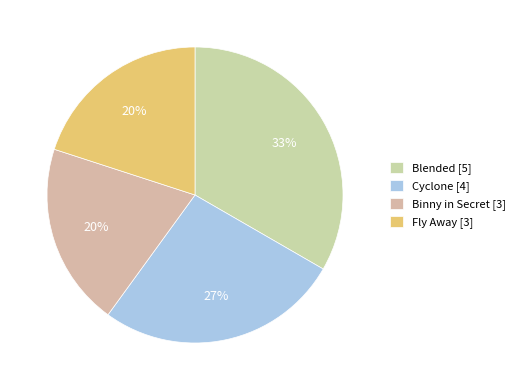

To the nearest percent, what is the average slice percentage?

25%